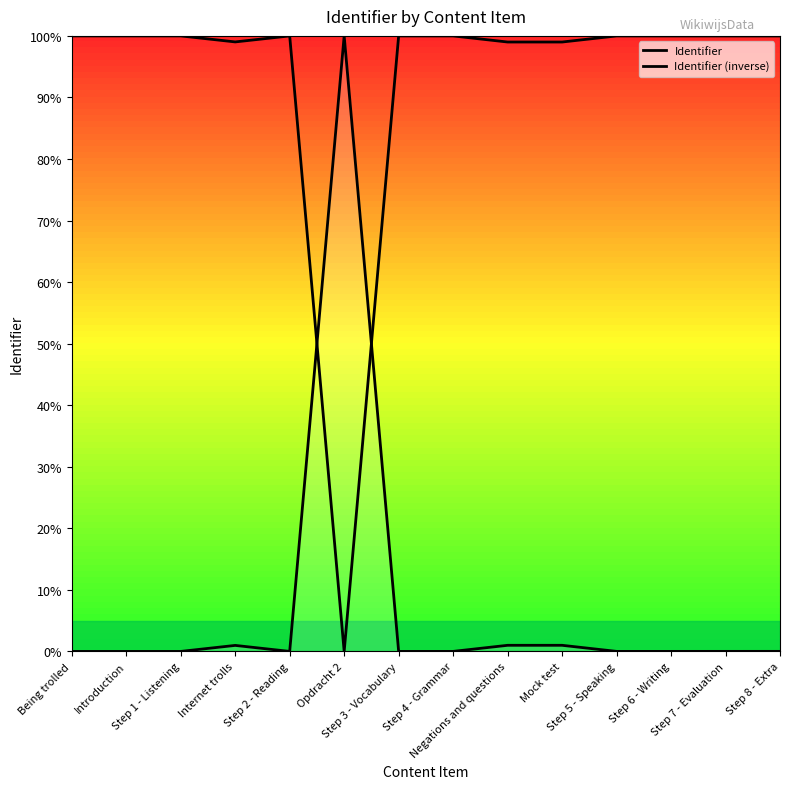

Rank the series by their maximum value, from highest to lowest.

Identifier, Identifier (inverse)